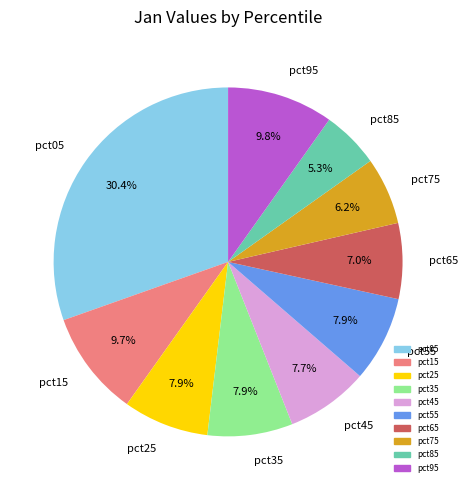

The pct75 slice represents 16% of the pie. True or false?

False